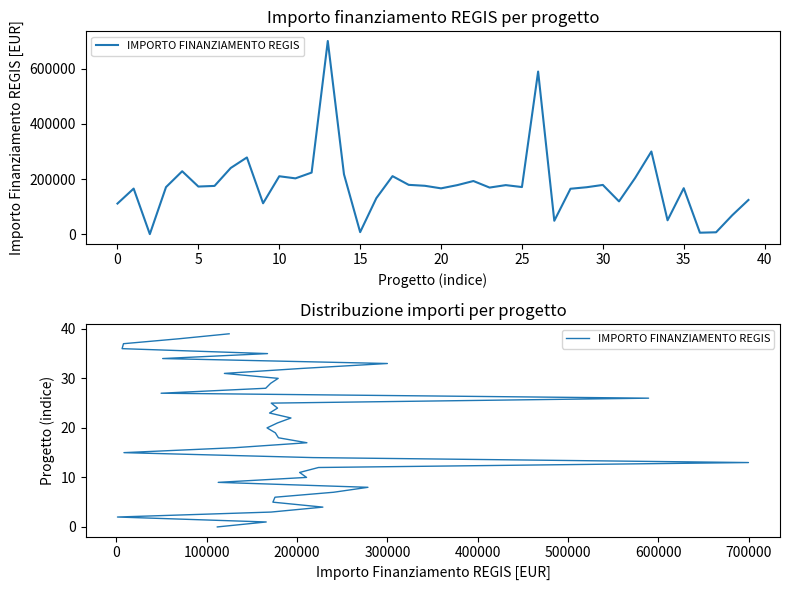

Count the number of data series in this chart.

1